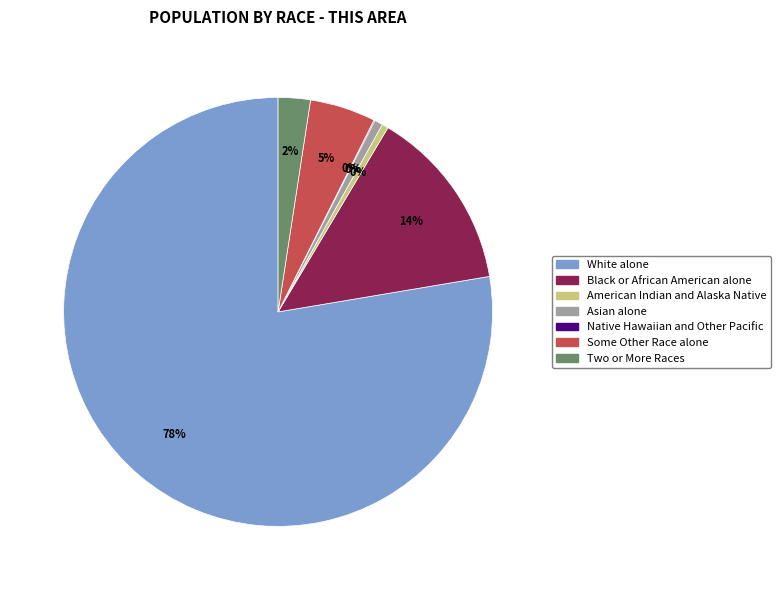

Combined, do American Indian and Alaska Native and Black or African American alone account for over 50%?

No